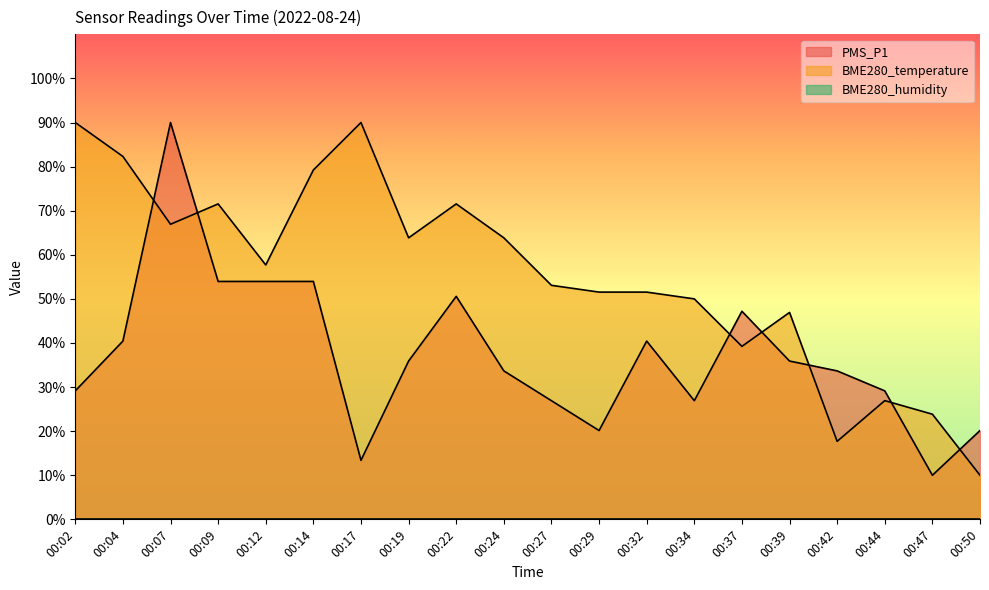

List the labels in order of PMS_P1 value, largest first.

00:07, 00:09, 00:12, 00:14, 00:22, 00:37, 00:04, 00:32, 00:19, 00:39, 00:24, 00:42, 00:02, 00:44, 00:27, 00:34, 00:29, 00:50, 00:17, 00:47